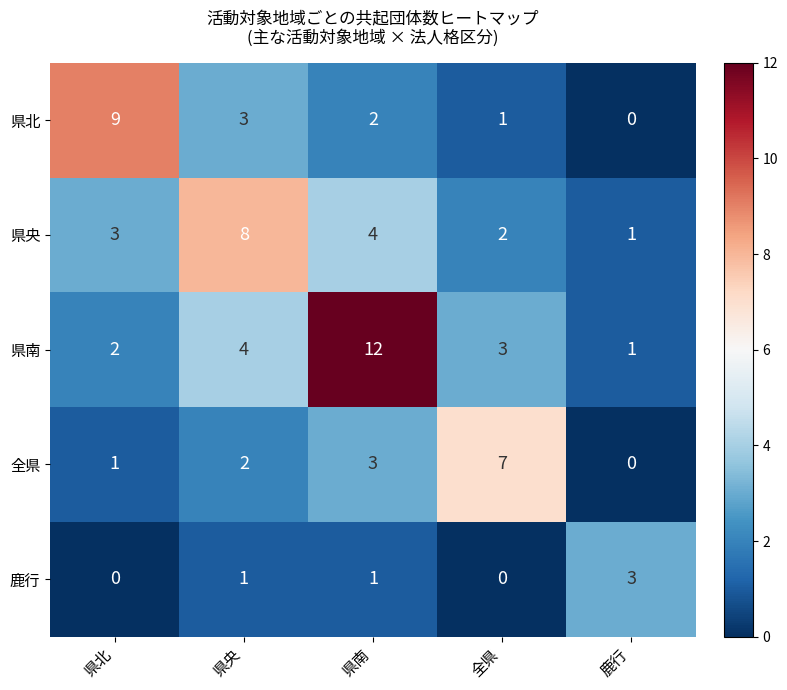

What is the total value across all series at 県南?

22